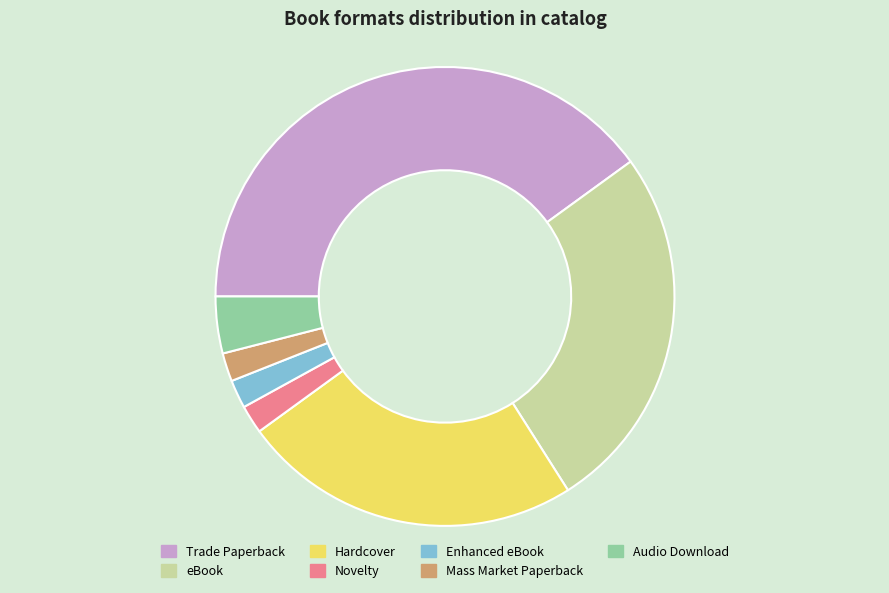

Which category has the biggest portion of the pie?

Trade Paperback